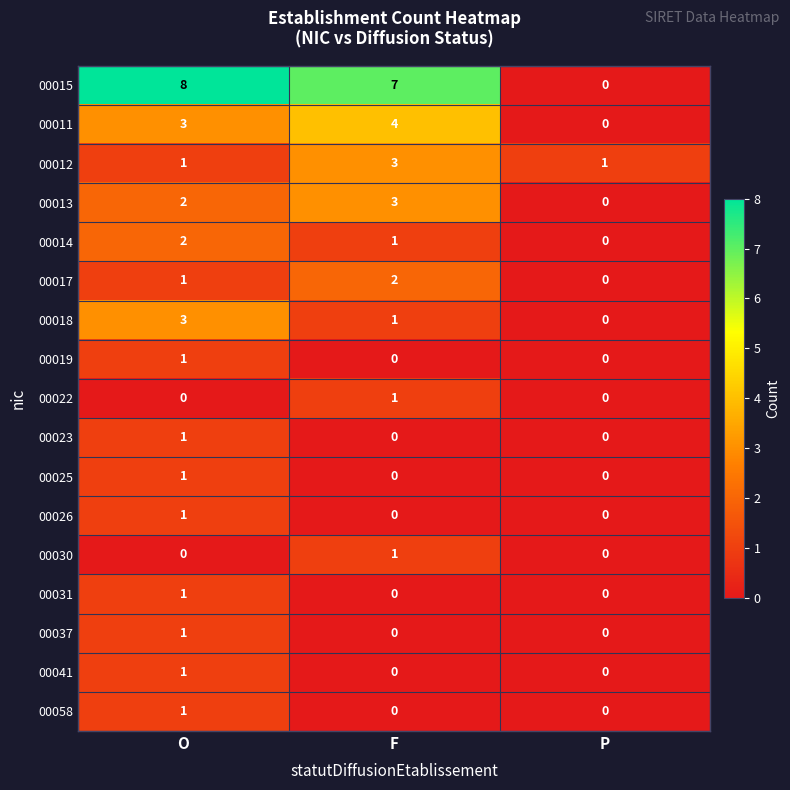

What is the sum of the 00018 values at O and F?

4